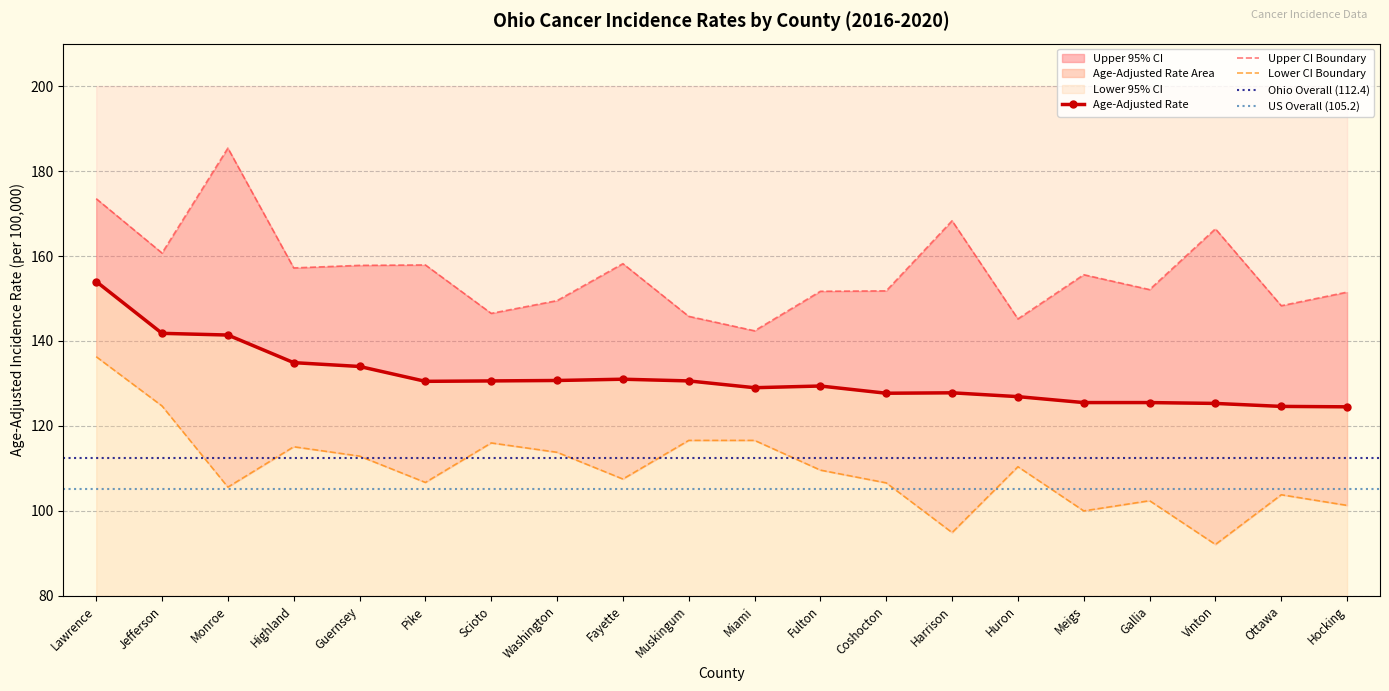

How many interior local valleys does the Age-Adjusted Rate series have?

3